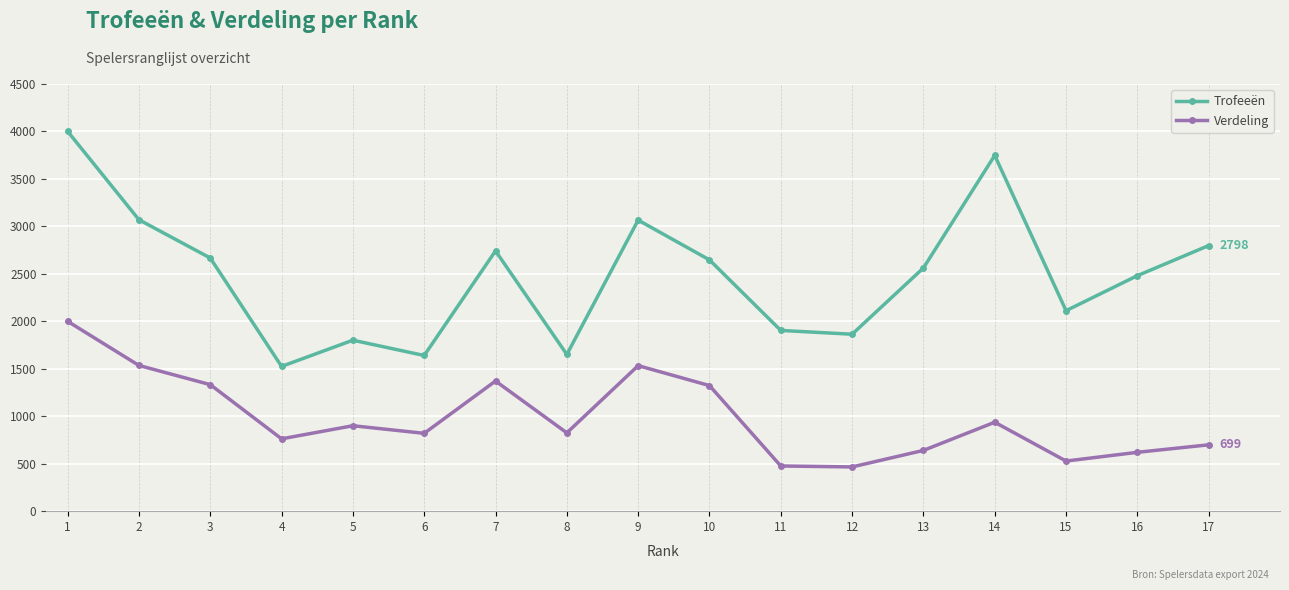

Which series has the widest spread of values?

Trofeeën